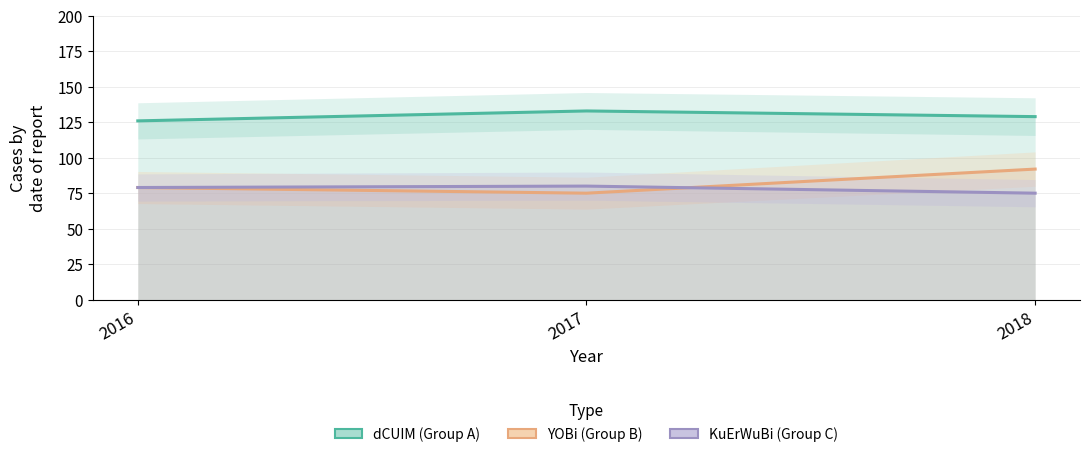

Rank the series at 2018 from lowest to highest value.

KuErWuBi (Group C), YOBi (Group B), dCUIM (Group A)